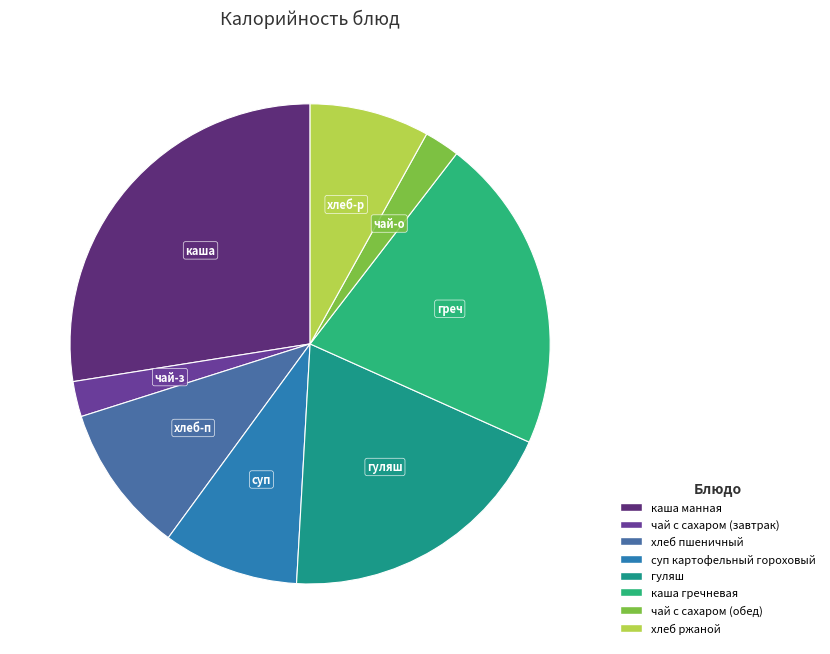

What portion of the pie excludes гуляш?

80.8%